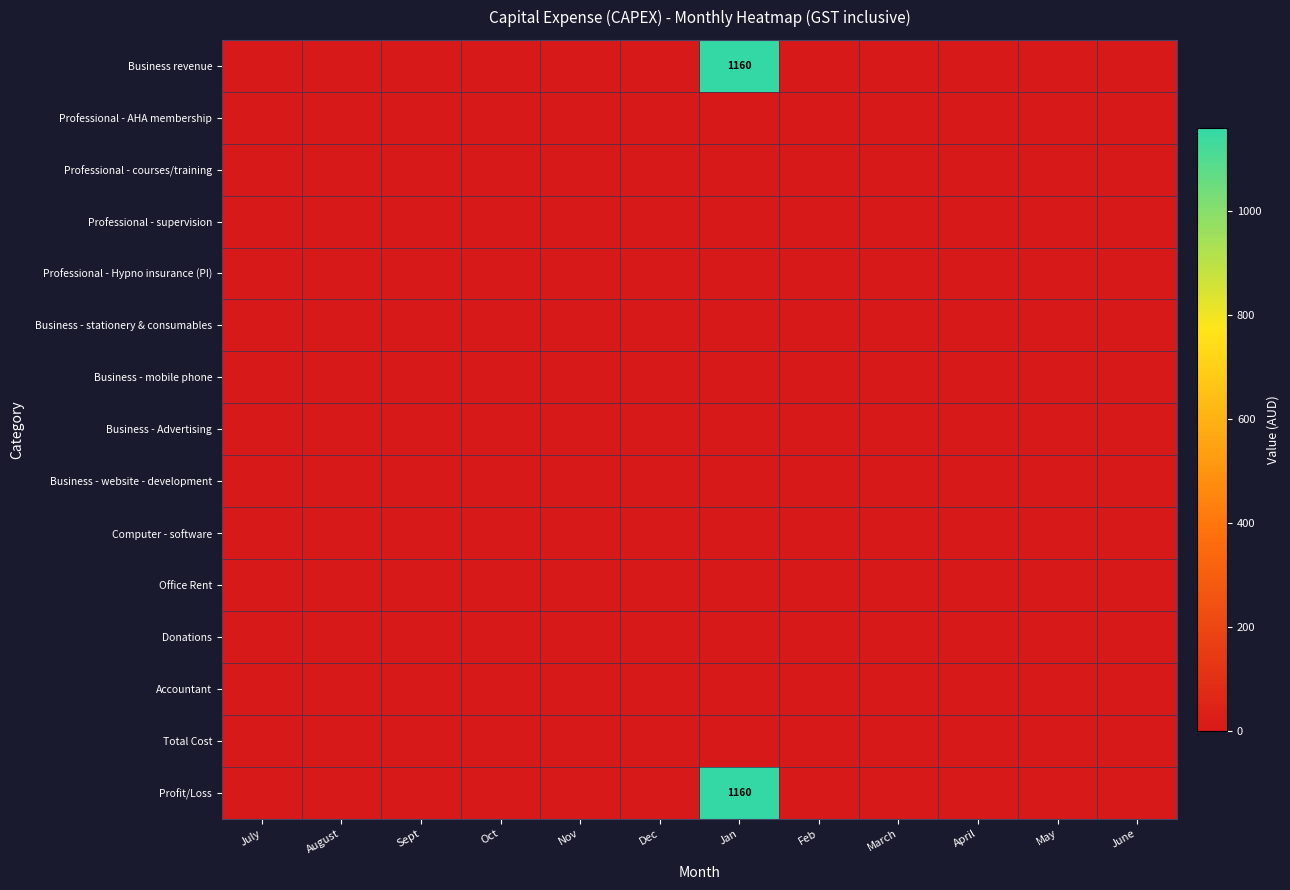

At how many categories does at least one series exceed 291?

1